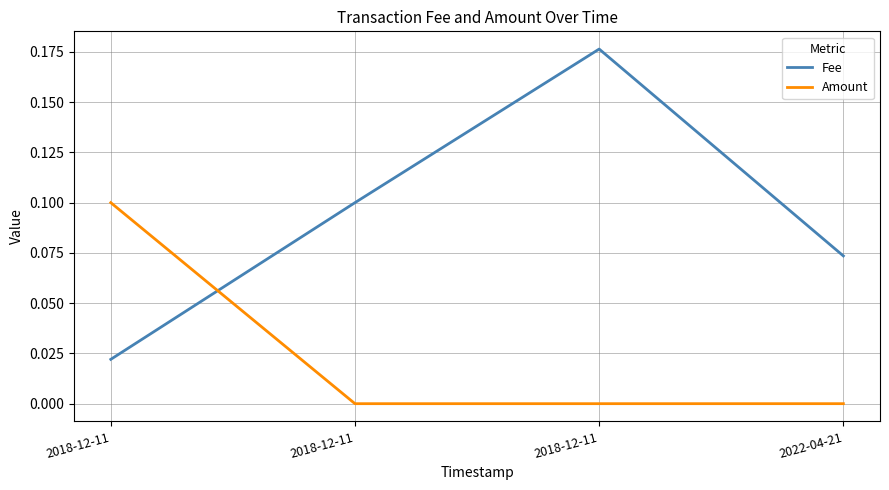

At how many categories does at least one series exceed 0?

4